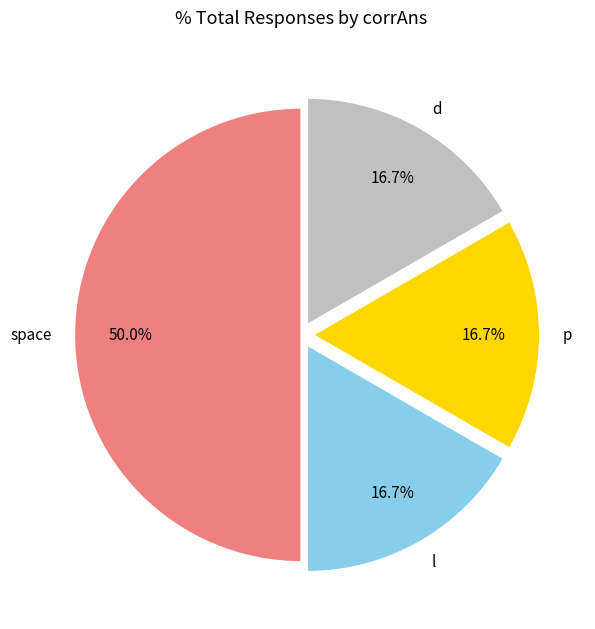

To the nearest percent, what percentage of the pie is space?

50%